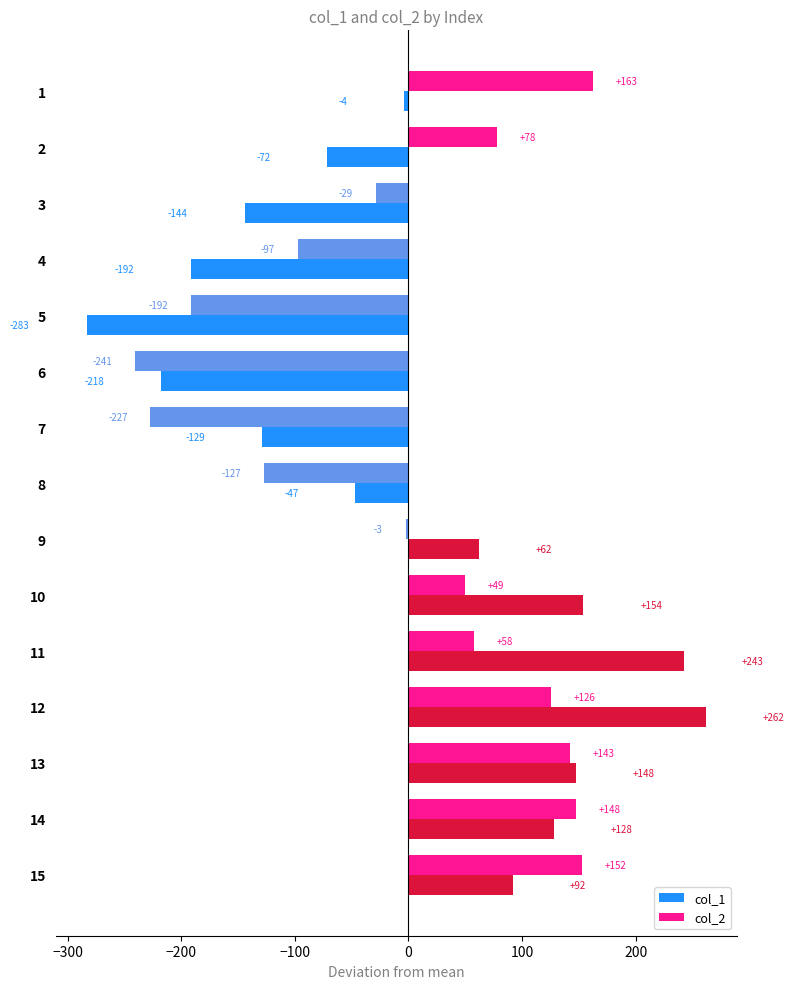

Is the value of col_2 at 13 greater than the value of col_1 at 9?

Yes